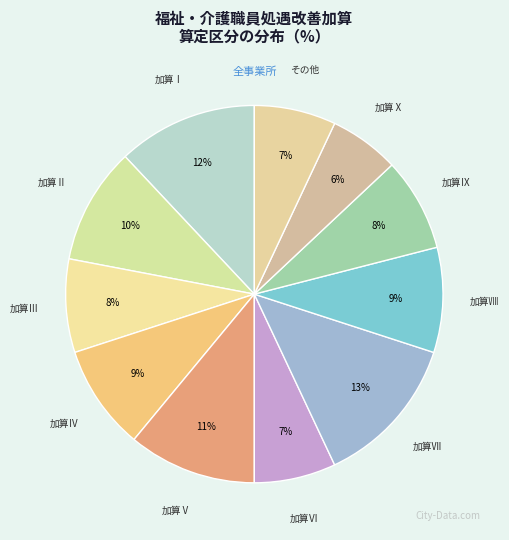

Is there a majority slice in this chart?

No